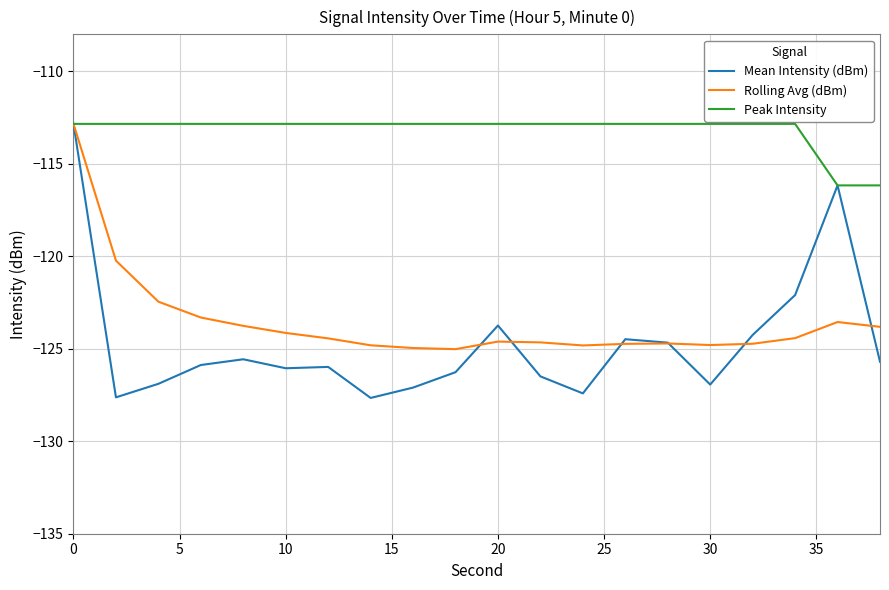

Which series has the largest total across all categories?

Peak Intensity